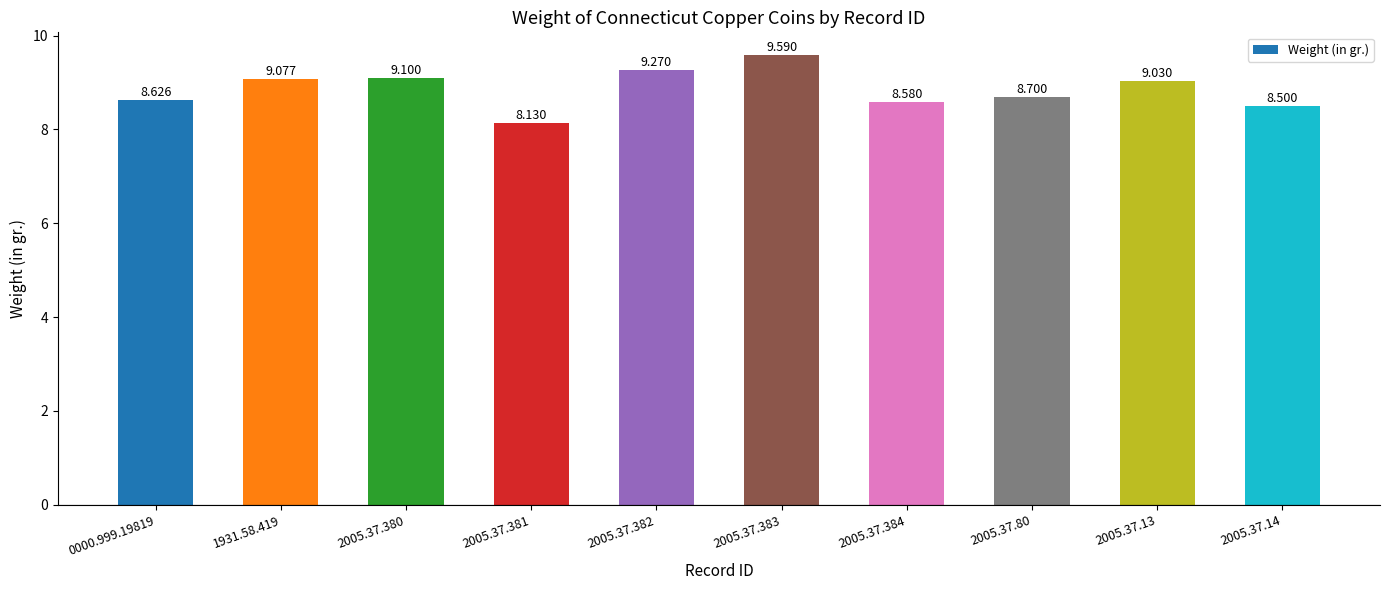

What is the label of the 5th bar from the left?

2005.37.382